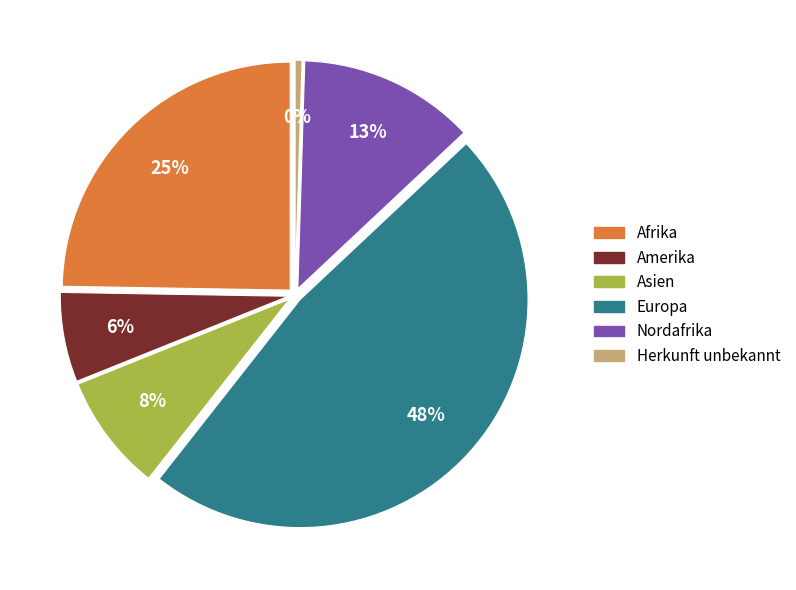

How many slices are in this pie chart?

6